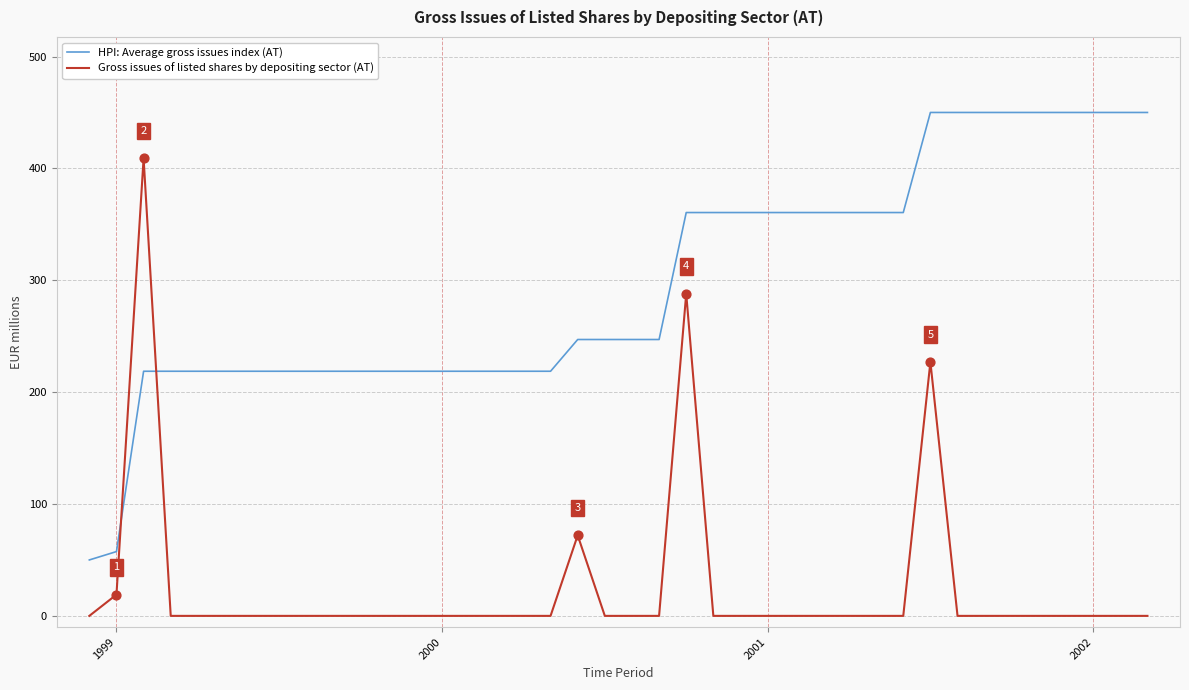

Which series has the largest total across all categories?

HPI: Average gross issues index (AT)